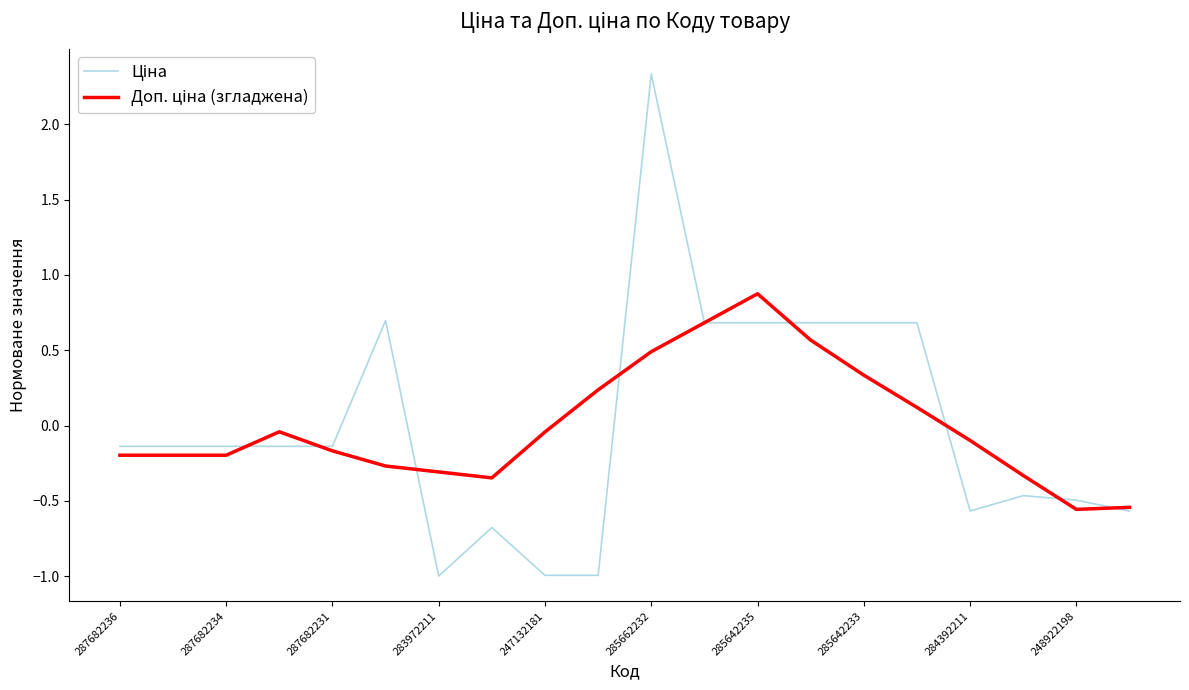

What is the maximum value shown in the chart?

2.3